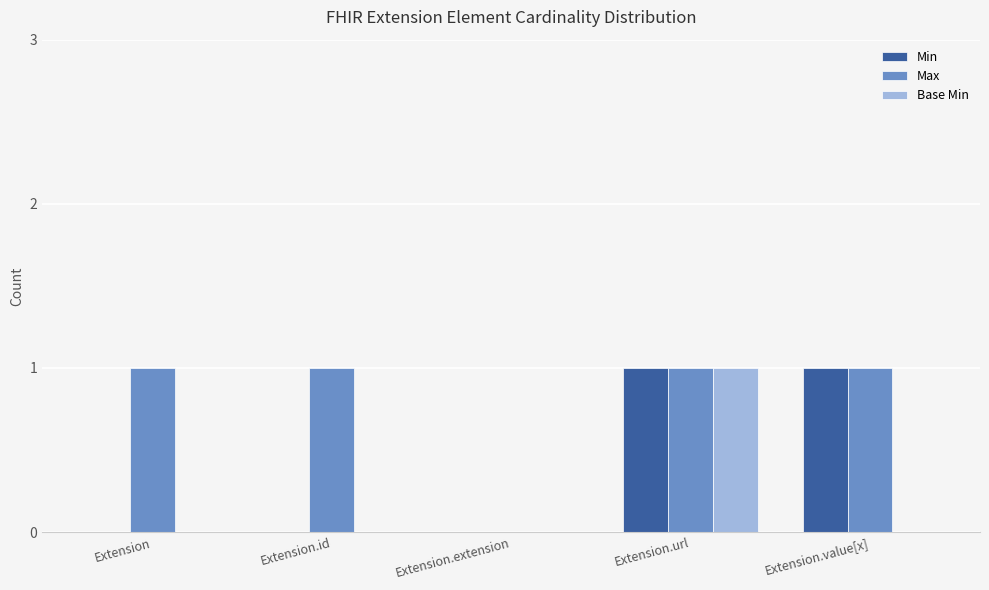

Is it true that Min equals 1 at Extension.extension?

False